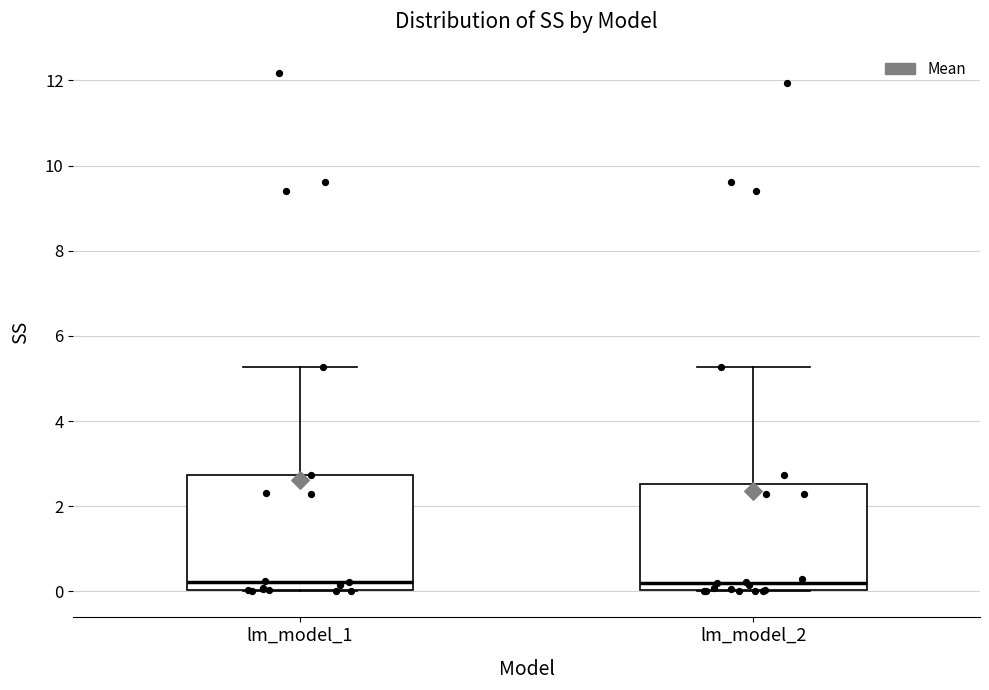

Comparing the boxes themselves (not the whiskers), which one is the tallest?

lm_model_1